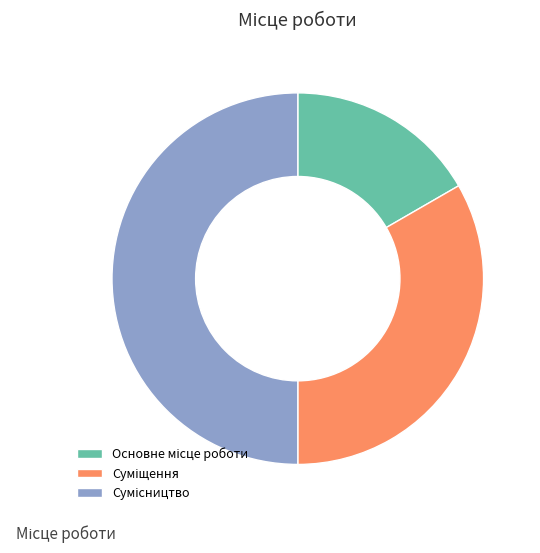

How many segments does this pie chart have?

3